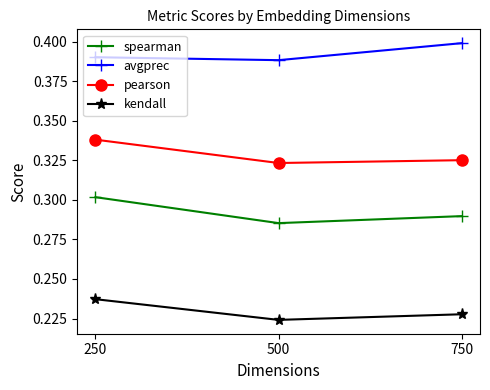

Does the chart have visible grid lines?

No